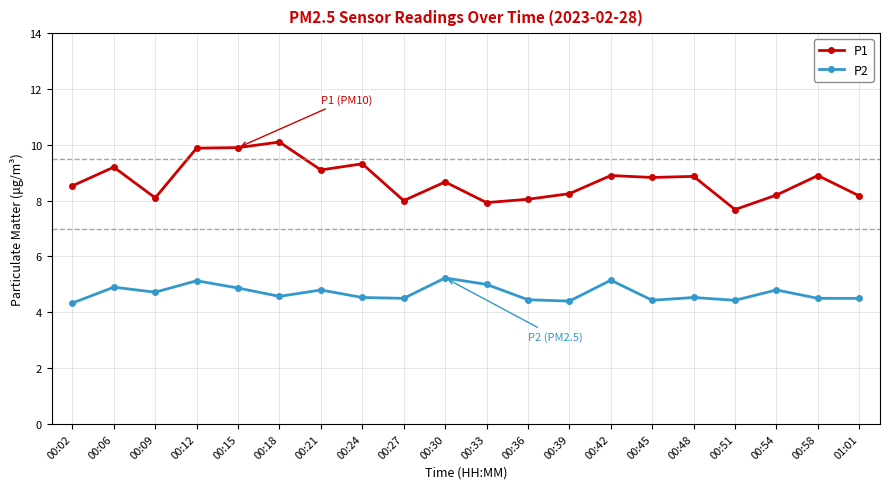

Rank the series by their average value, from highest to lowest.

P1, P2